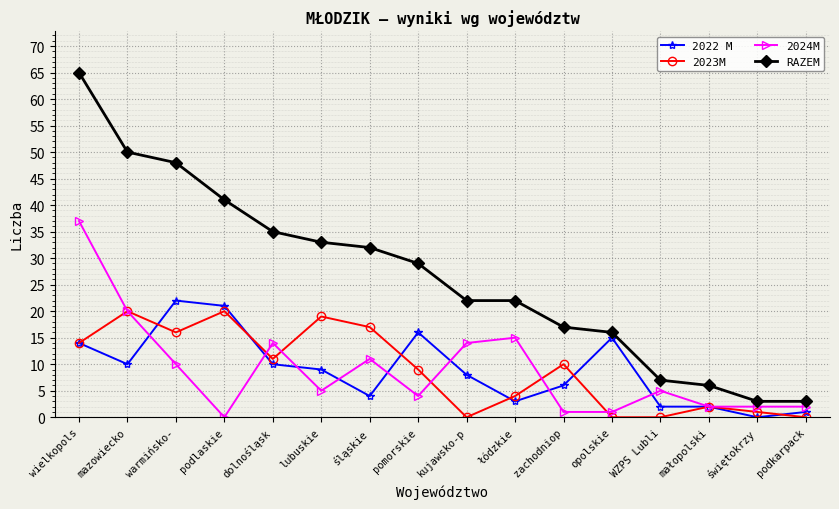

In 2023M, how many points are higher than both neighbors (excluding endpoints)?

5